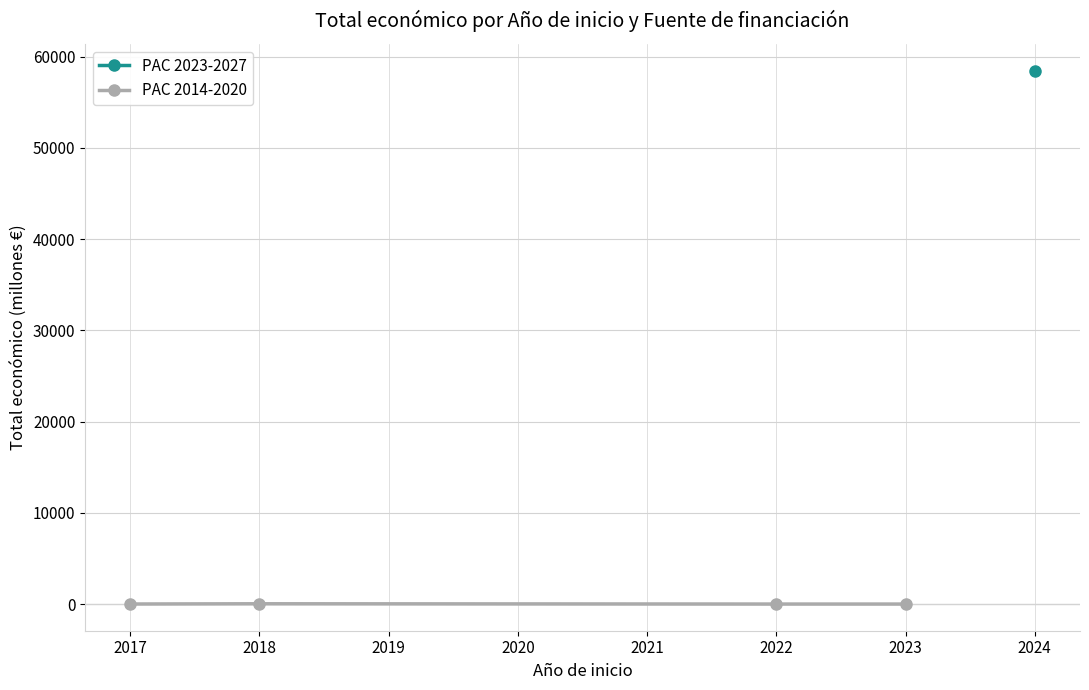

The PAC 2014-2020 series shows 31.6 at 2018. True or false?

True